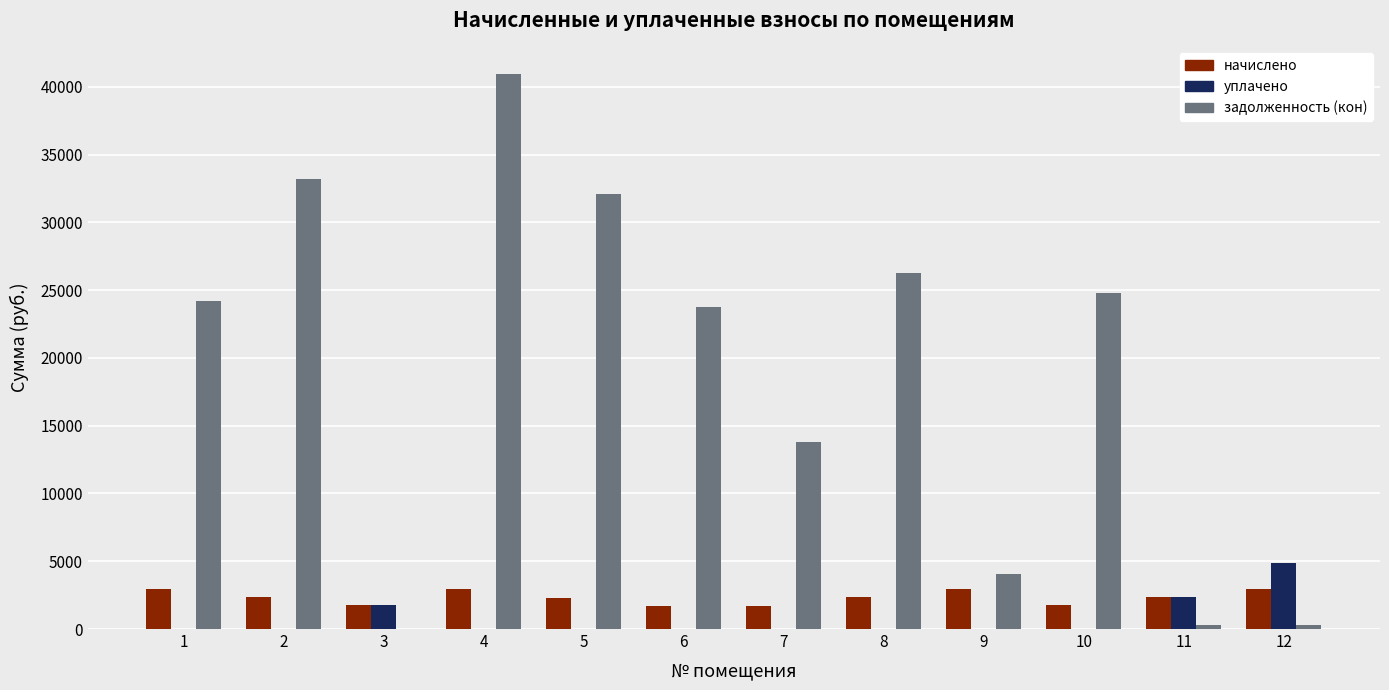

Which series changed the most between 3 and 5?

задолженность (кон)